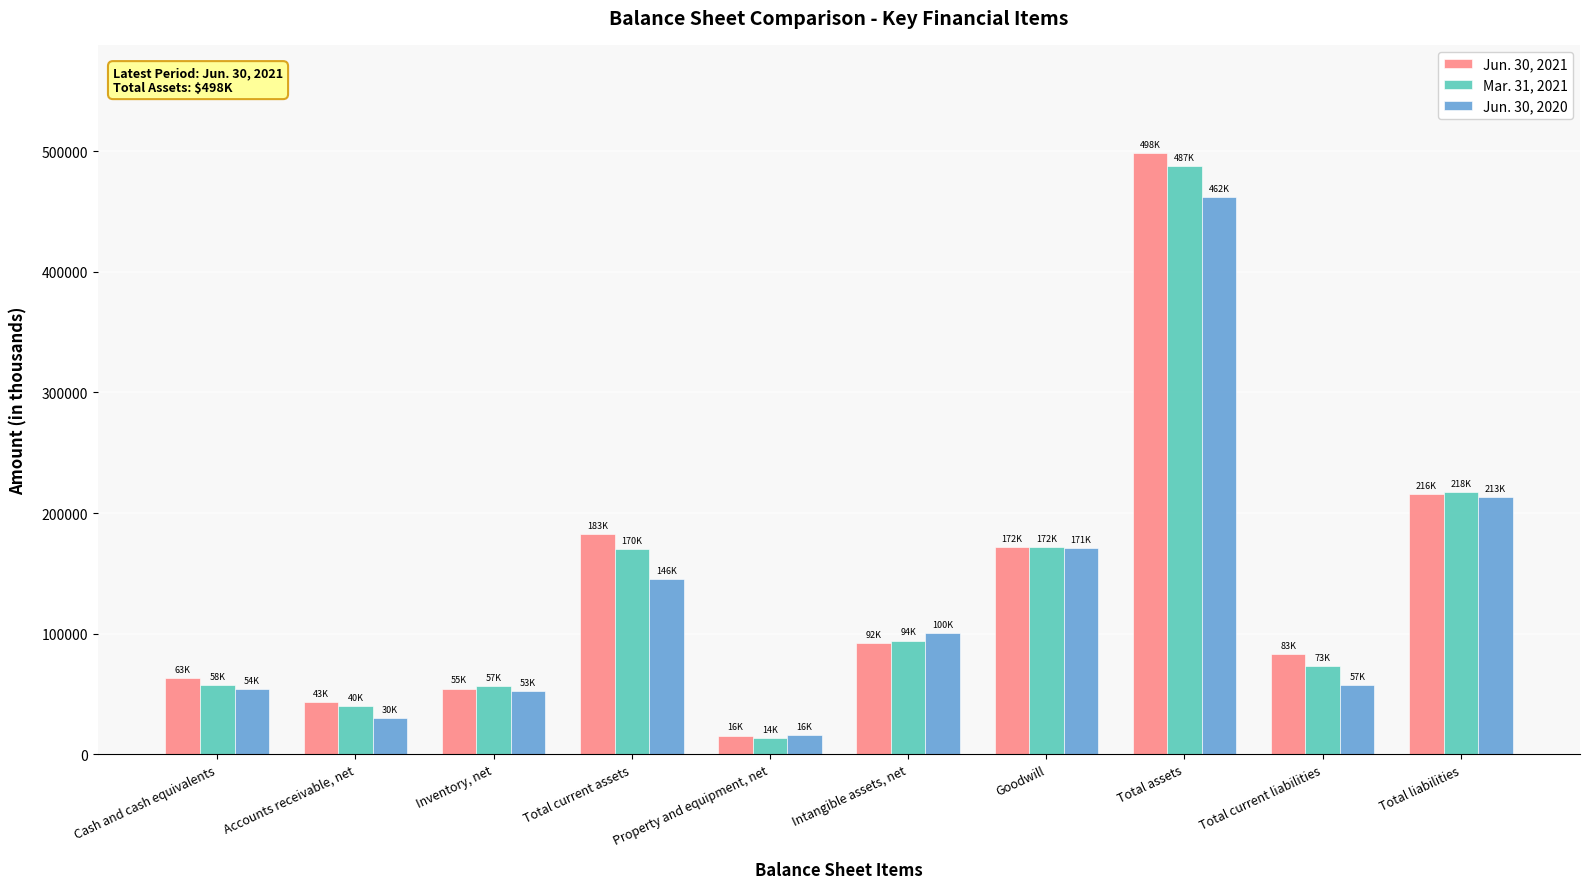

What is the label of the 9th bar from the left?

Total current liabilities